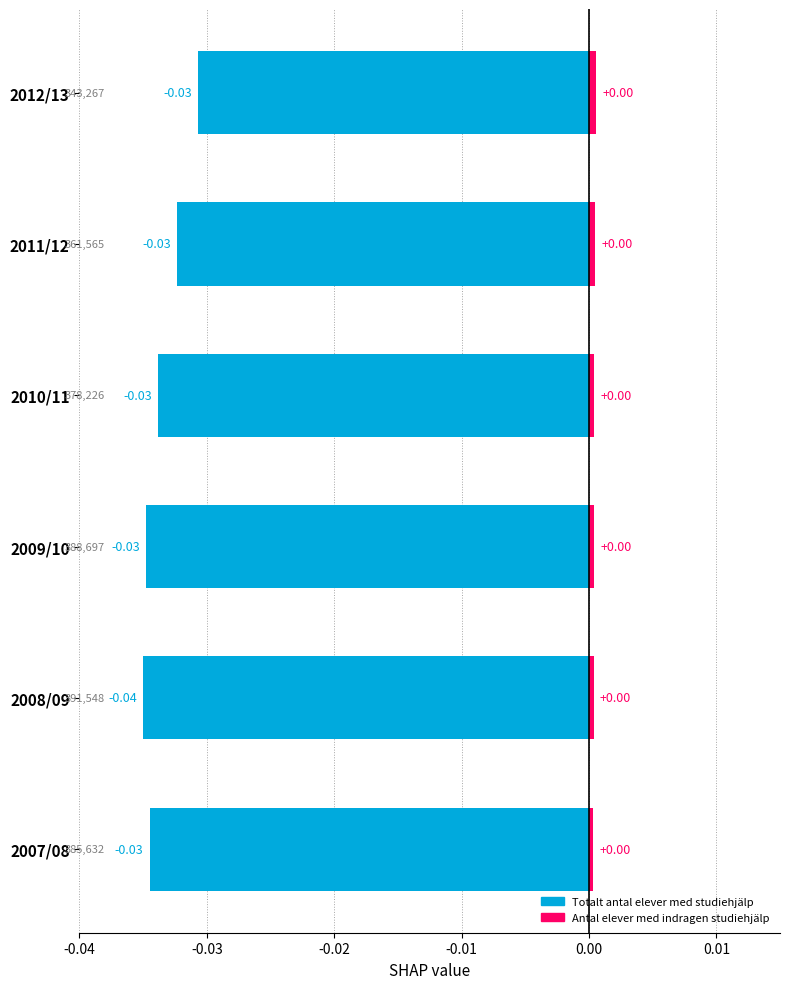

Between 2008/09 and 2012/13, which series saw the biggest shift?

Totalt antal elever med studiehjälp